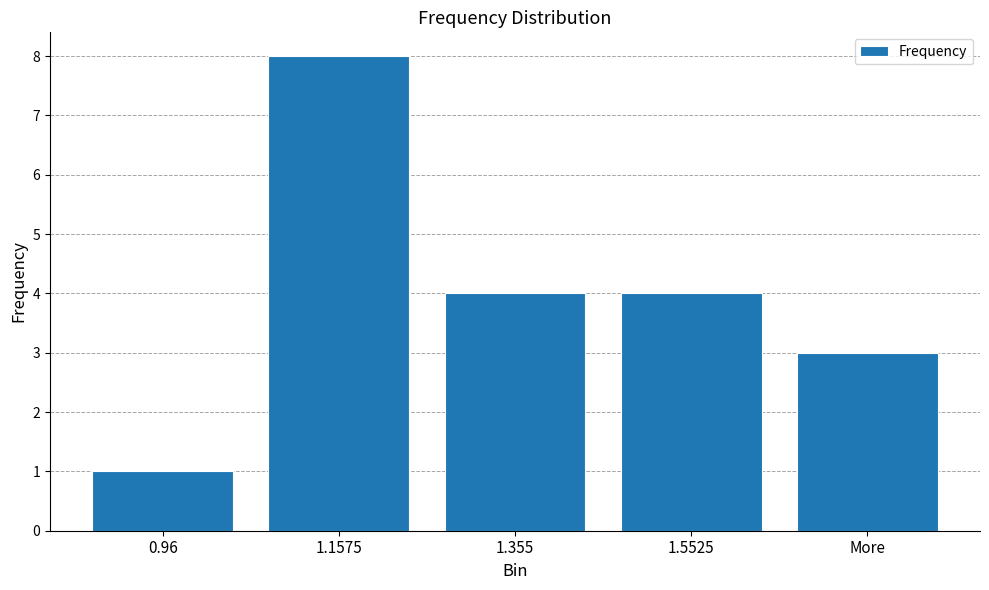

Is it true that the value at More is 3?

True